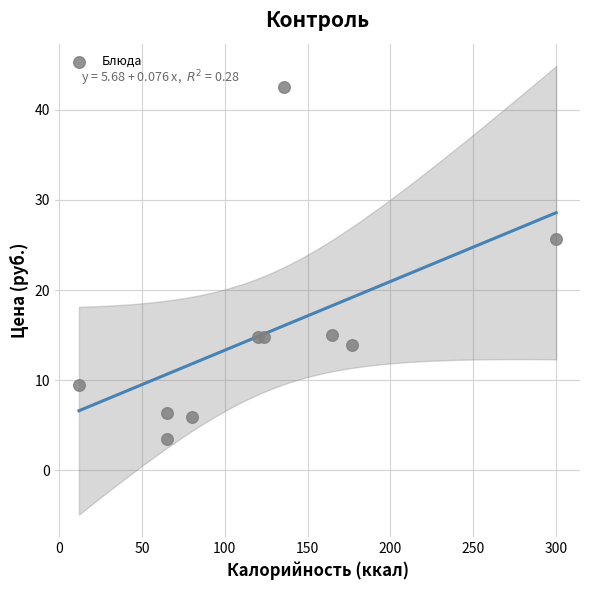

What is the range of Y values (max minus min)?

39.1